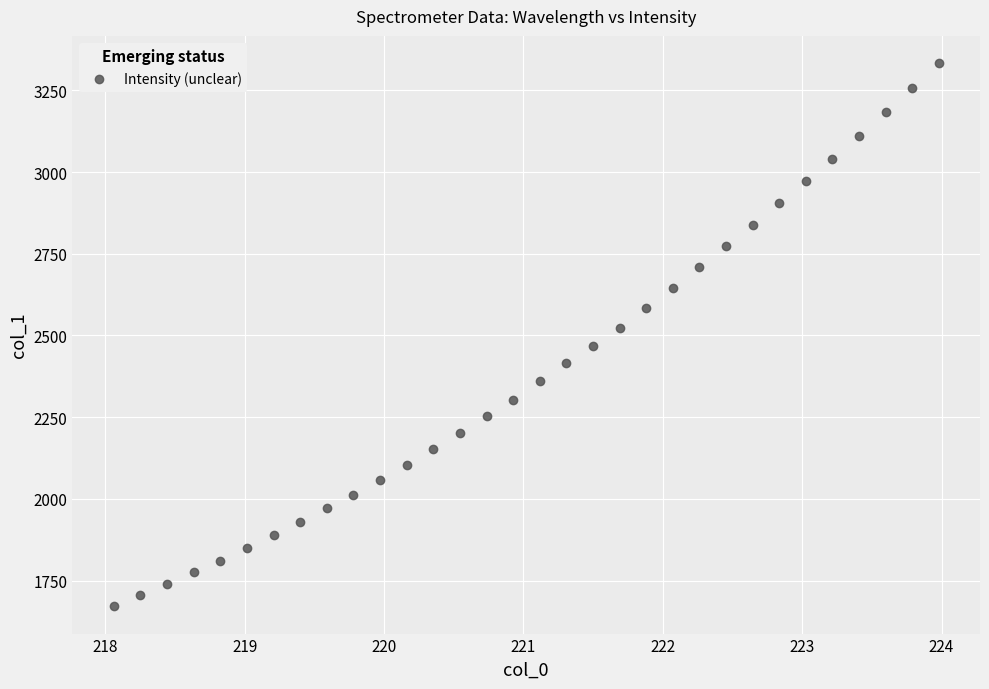

What is the range of X values (max minus min)?

5.9